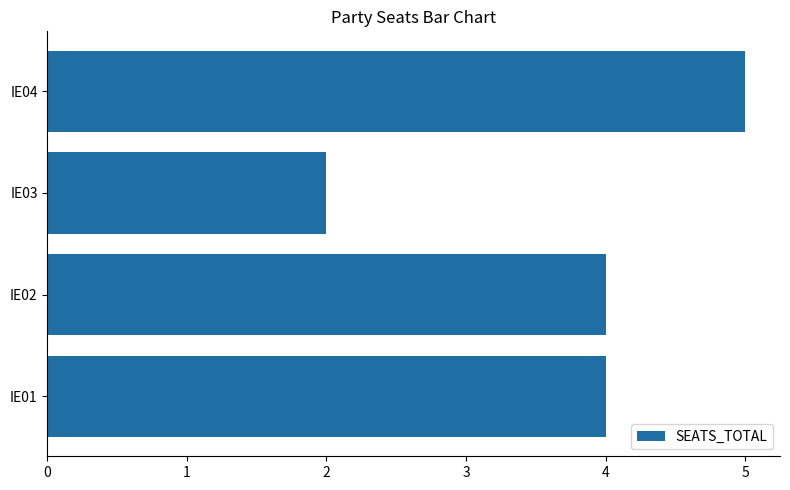

The value at IE03 is 2. True or false?

True